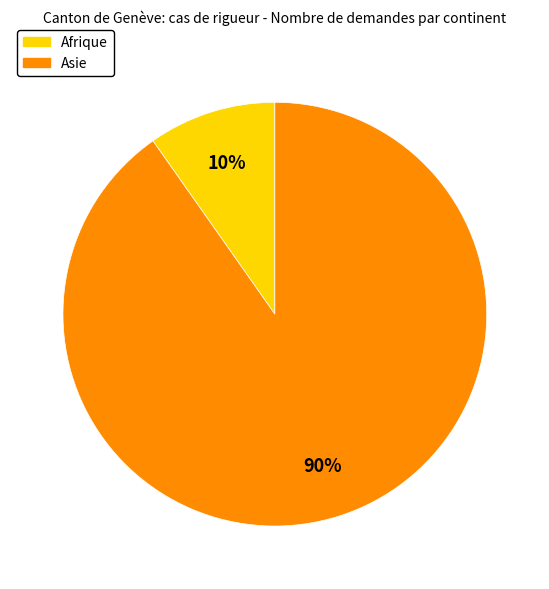

How many slices are in this pie chart?

2